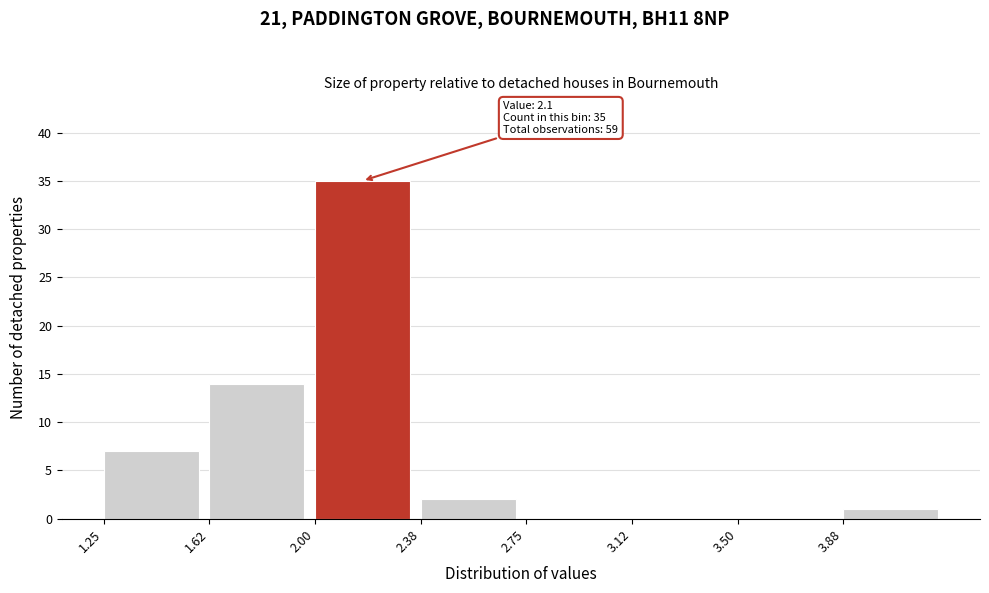

Over which range of the x-axis is the bar tallest?

2.000 to 2.375